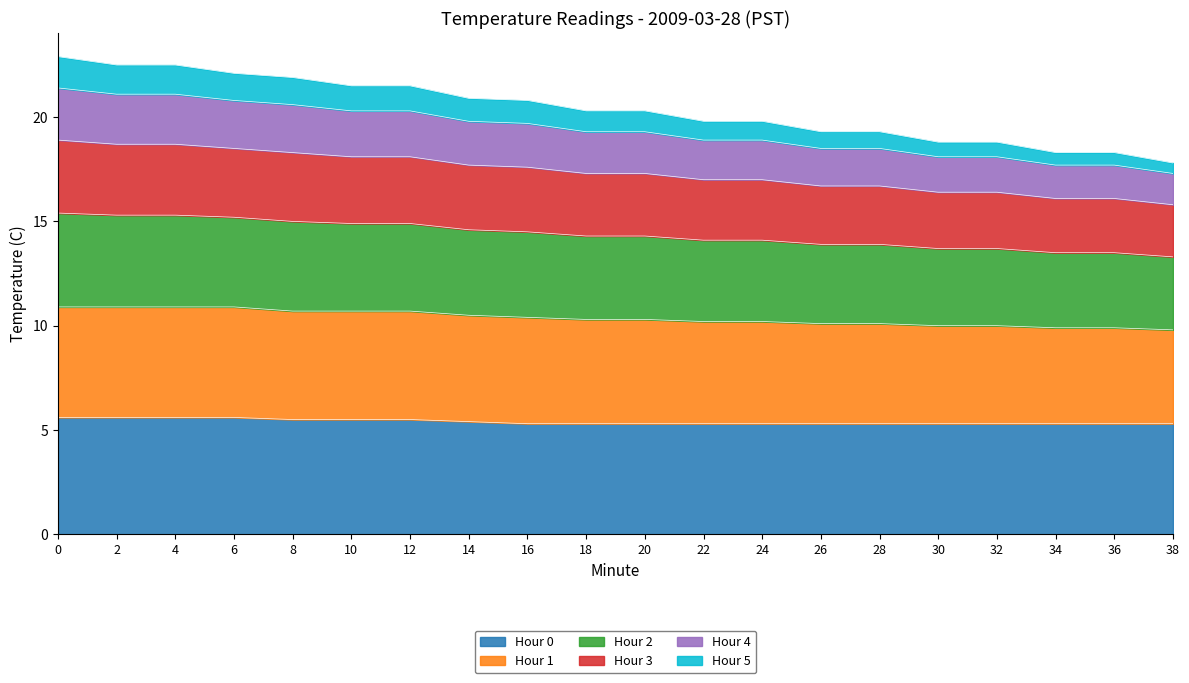

The Hour 0 series shows 5.5 at 10. True or false?

True